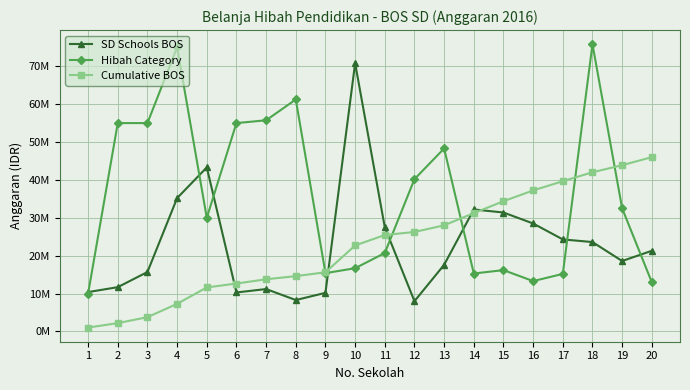

Which series changed the most between 4 and 14?

Hibah Category